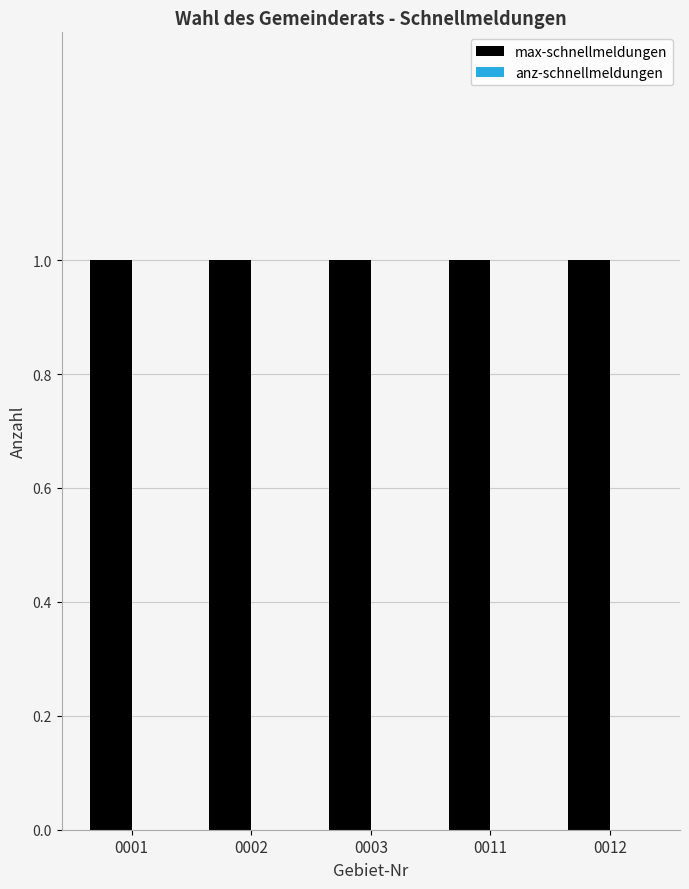

Reading left to right, list all the values displayed in this chart.

max-schnellmeldungen: 0001=1	0002=1	0003=1	0011=1	0012=1
anz-schnellmeldungen: 0001=0	0002=0	0003=0	0011=0	0012=0